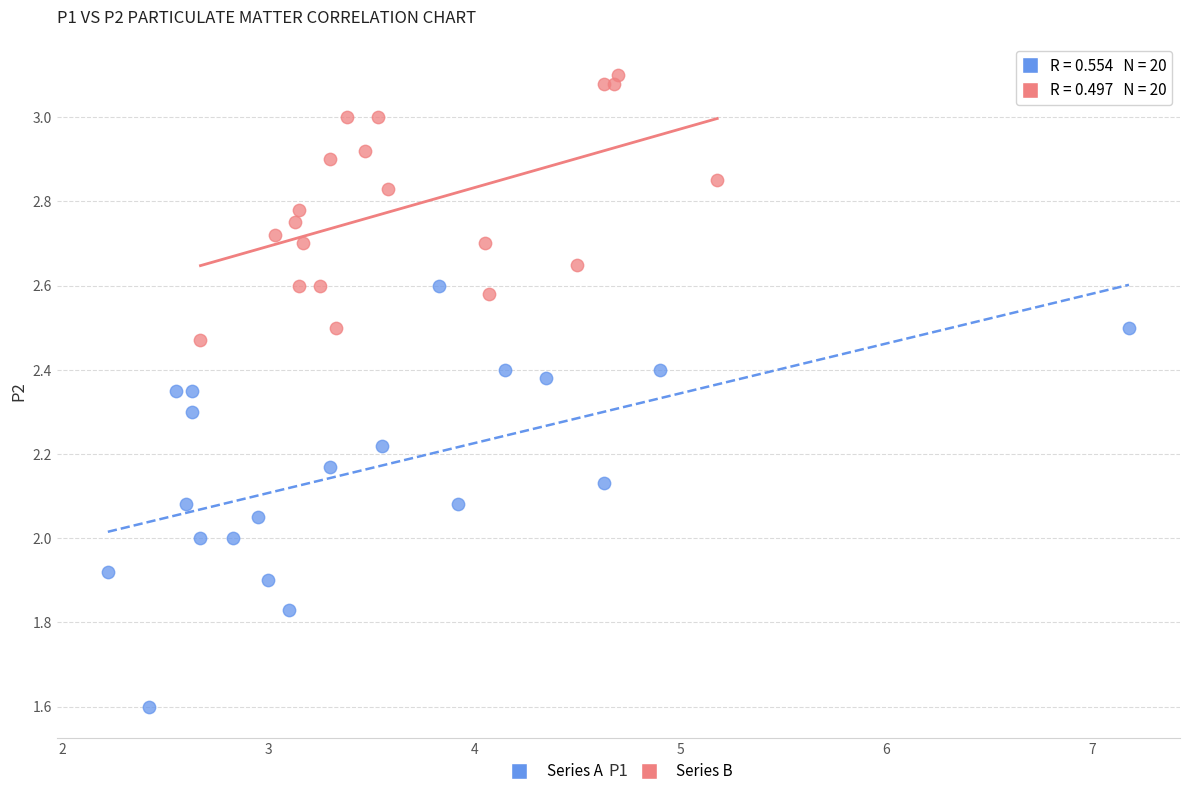

Which series contains the lowest Y value?

Series A